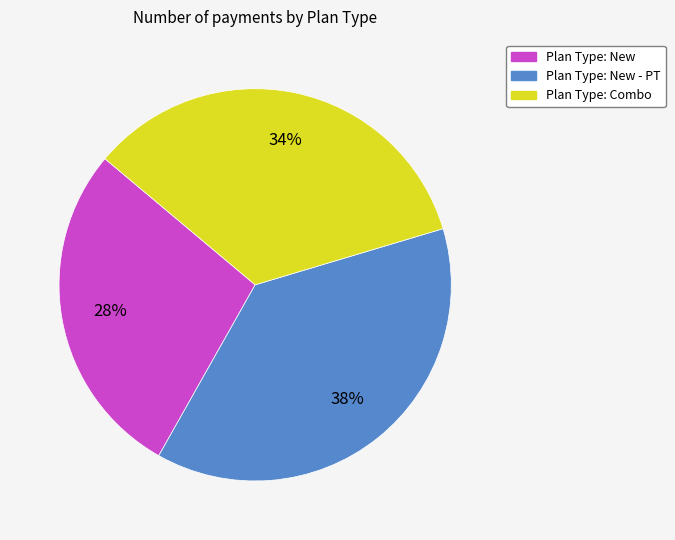

To the nearest percent, what is the average slice percentage?

33%